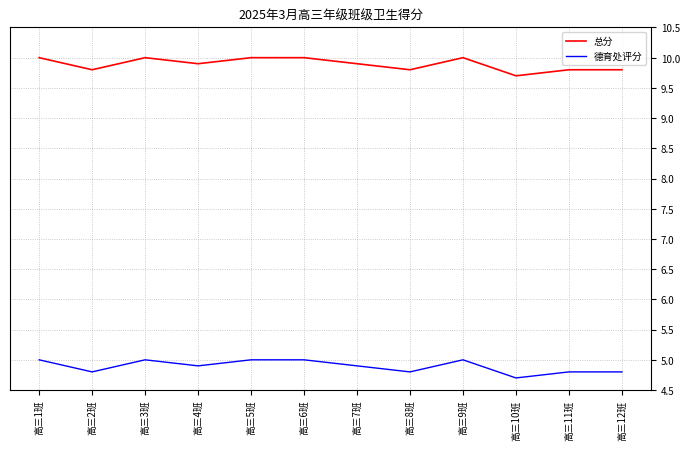

What is the greatest value displayed?

10.0